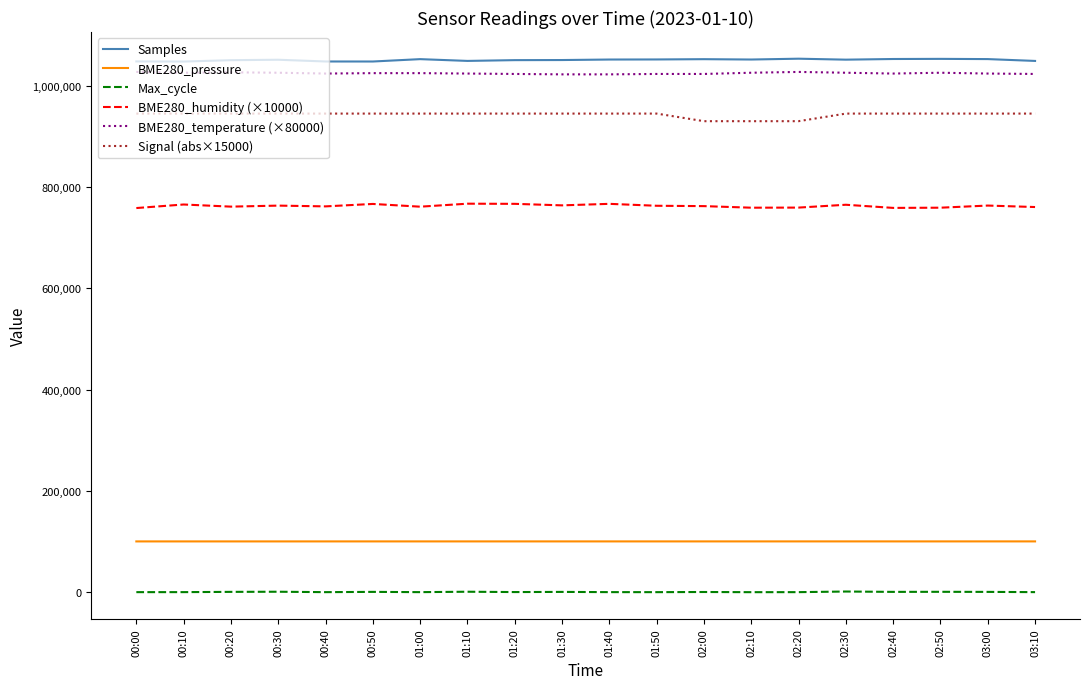

True or false: Samples and Max_cycle cross at least once.

False